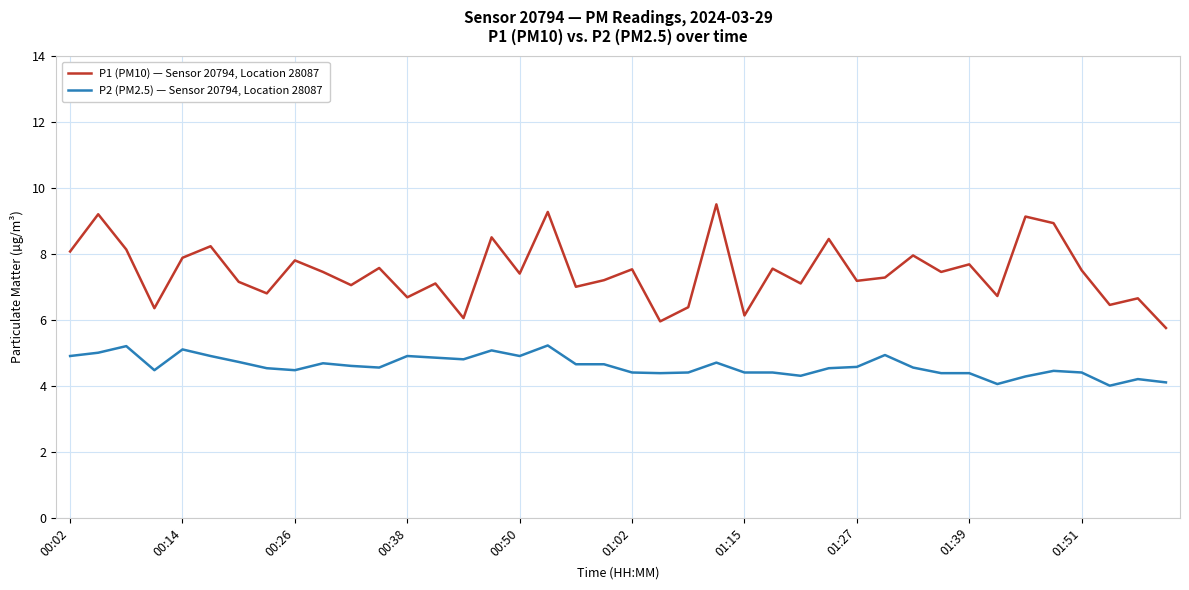

In P1 (PM10) — Sensor 20794, Location 28087, how many points are lower than both neighbors (excluding endpoints)?

14